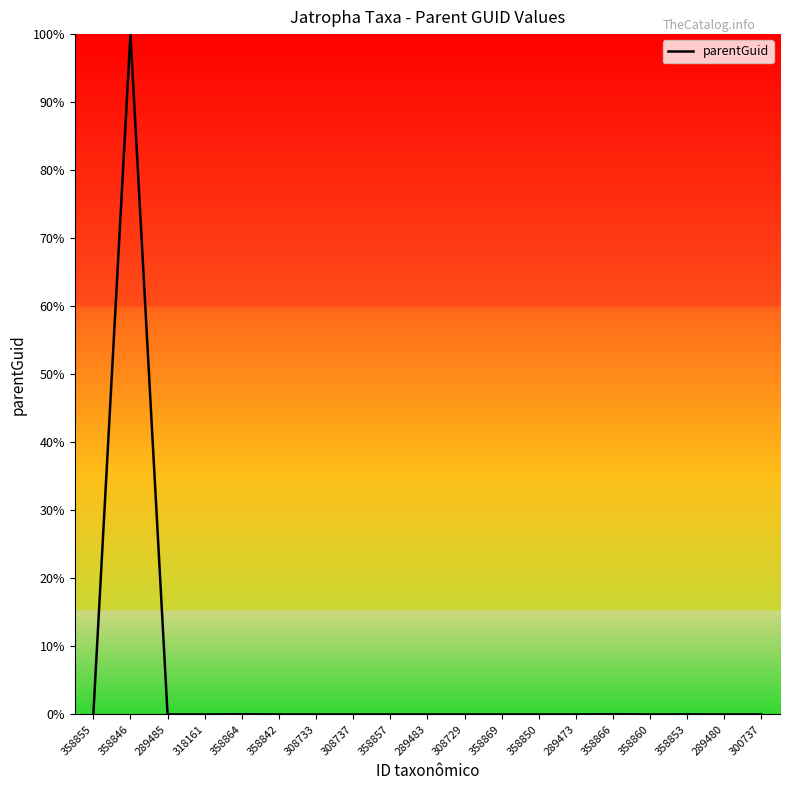

What is the difference between the maximum and minimum values?

100.0